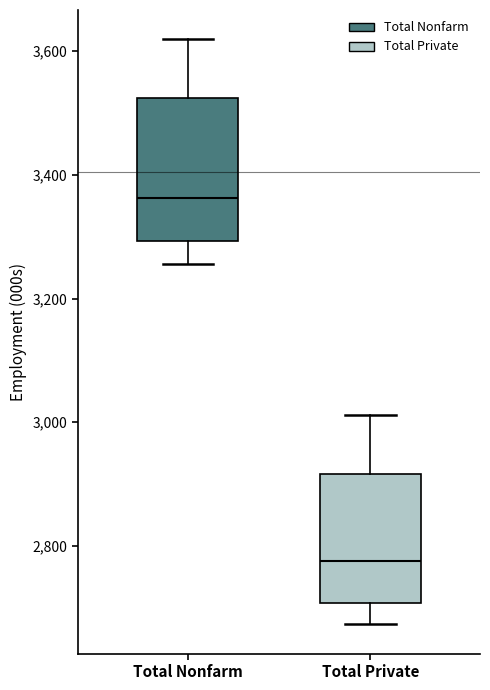

Reading left to right, transcribe this box plot: for each box, give where its median line is, the range the box spans, and where its two whiskers end, as read against the y-axis. The values are not printed on the chart, so give them approximately, as read against the axis.

Total Nonfarm: median 3360, box 3300 to 3520, whiskers 3260 to 3620
Total Private: median 2780, box 2700 to 2920, whiskers 2680 to 3020